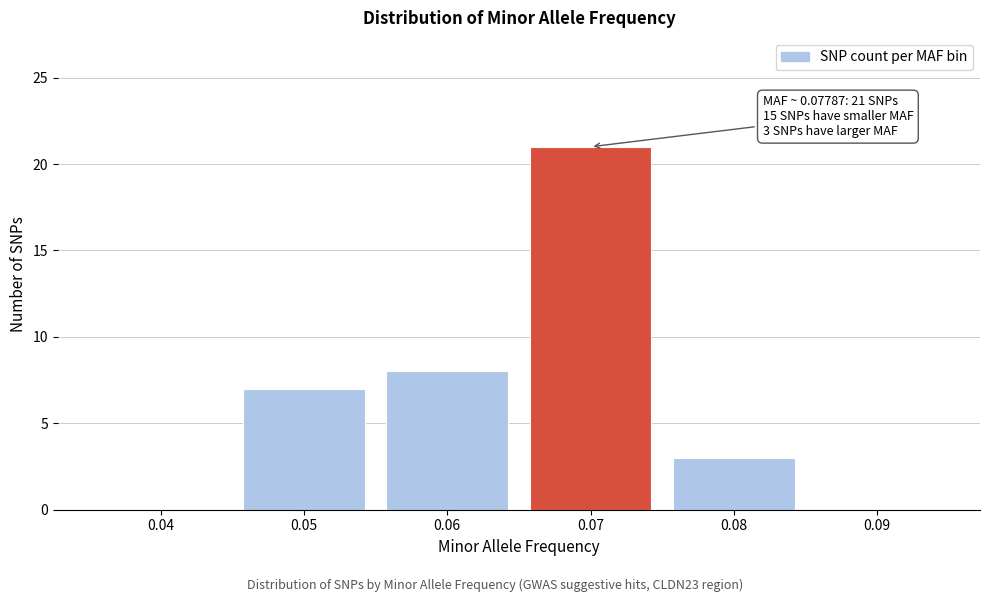

Reading left to right, what are all the values shown in this chart?

0.04=0	0.05=7	0.06=8	0.07=21	0.08=3	0.09=0